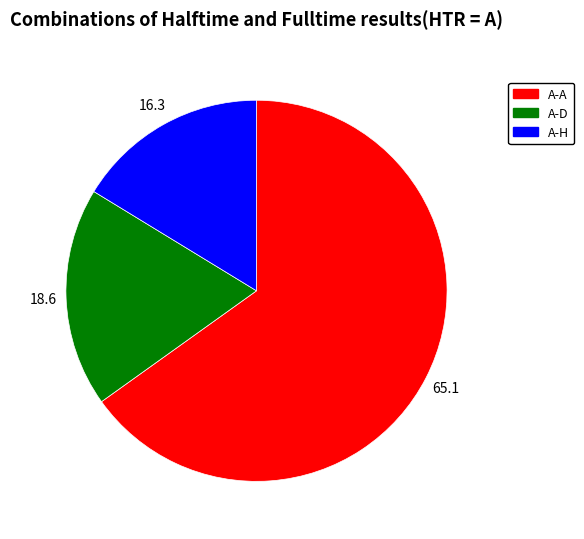

What is the ratio of the value at A-D to the value at A-H?

1.1